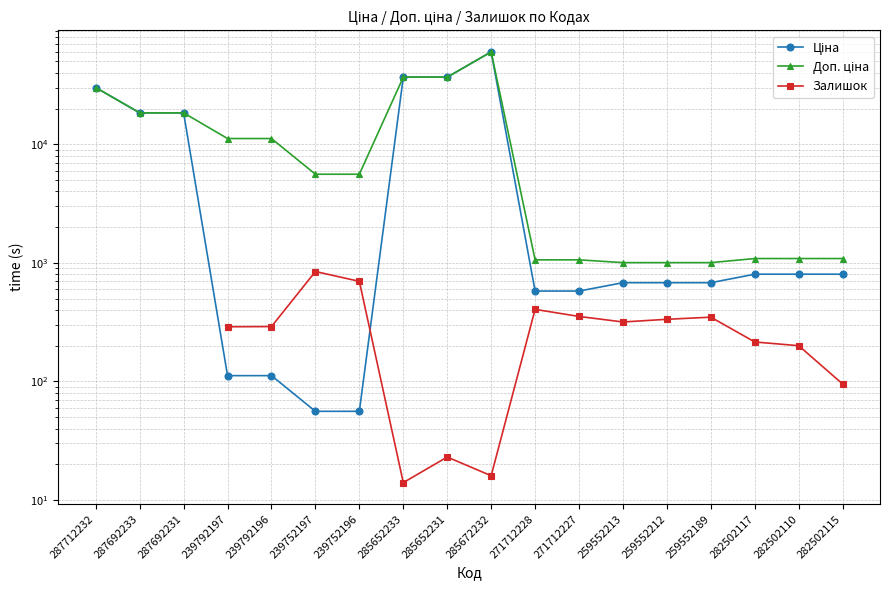

Count the number of categories in the chart.

18